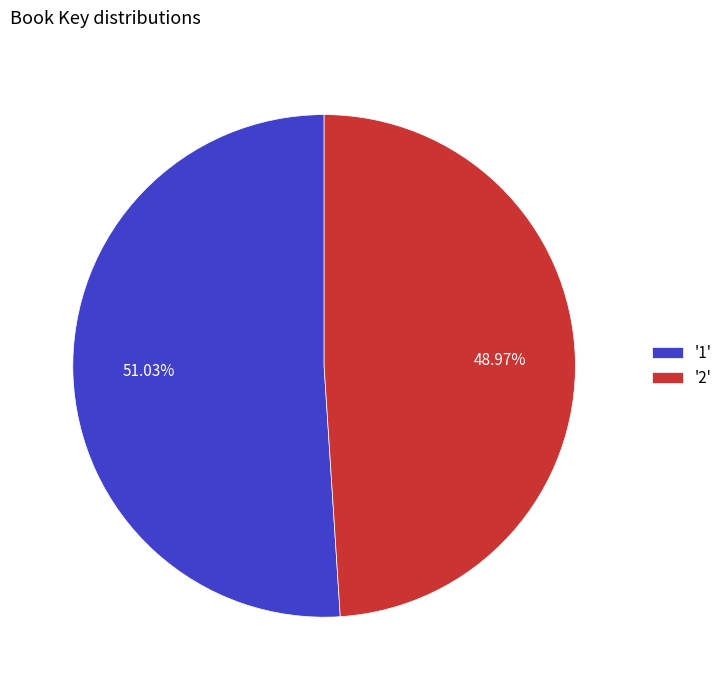

Between '1' and '2', which is larger?

'1'